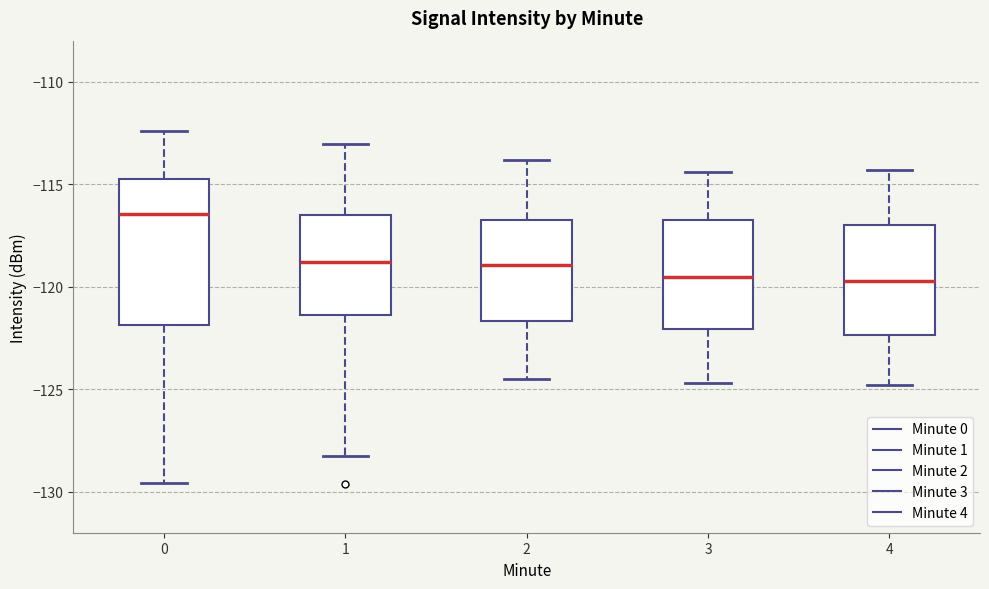

Where is the upper edge of the box at x = 0 on the y-axis? The values are not printed on the chart, so give them approximately, as read against the axis.

-115.0